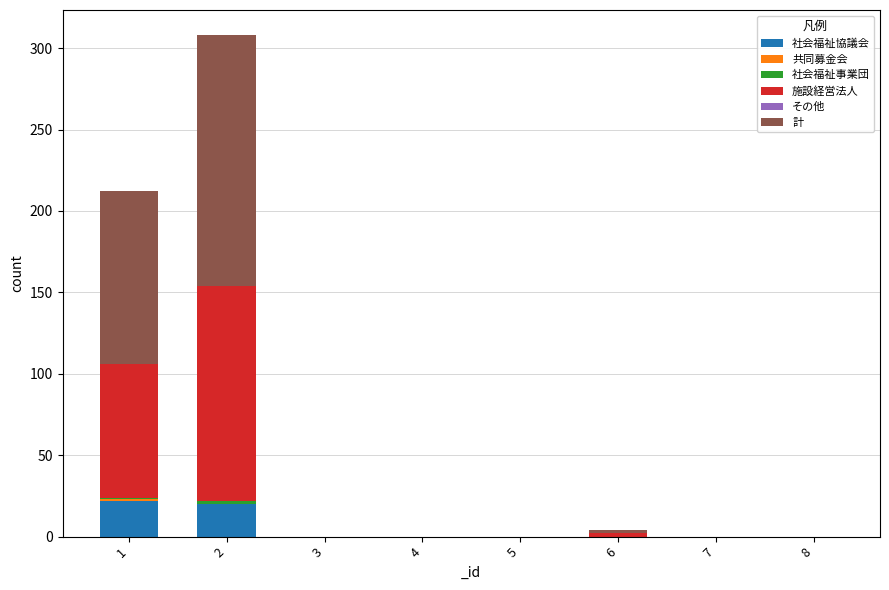

What is the highest value of the 社会福祉協議会 series?

22